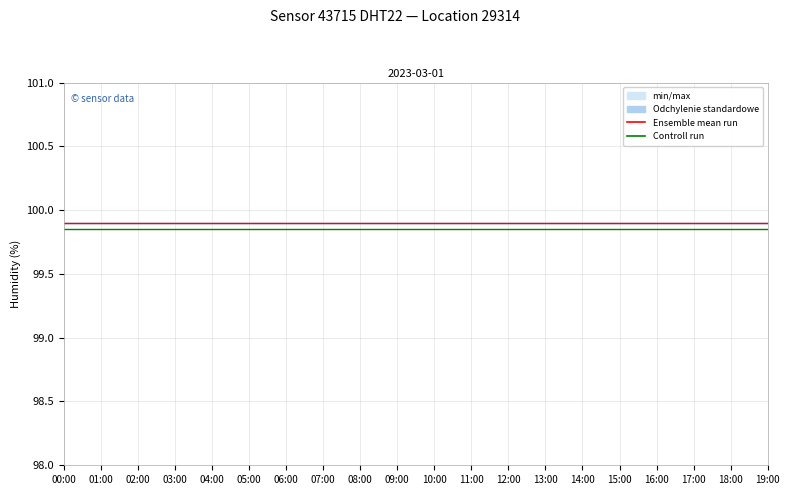

Rank the series by their average value, from lowest to highest.

Controll run, Ensemble mean run